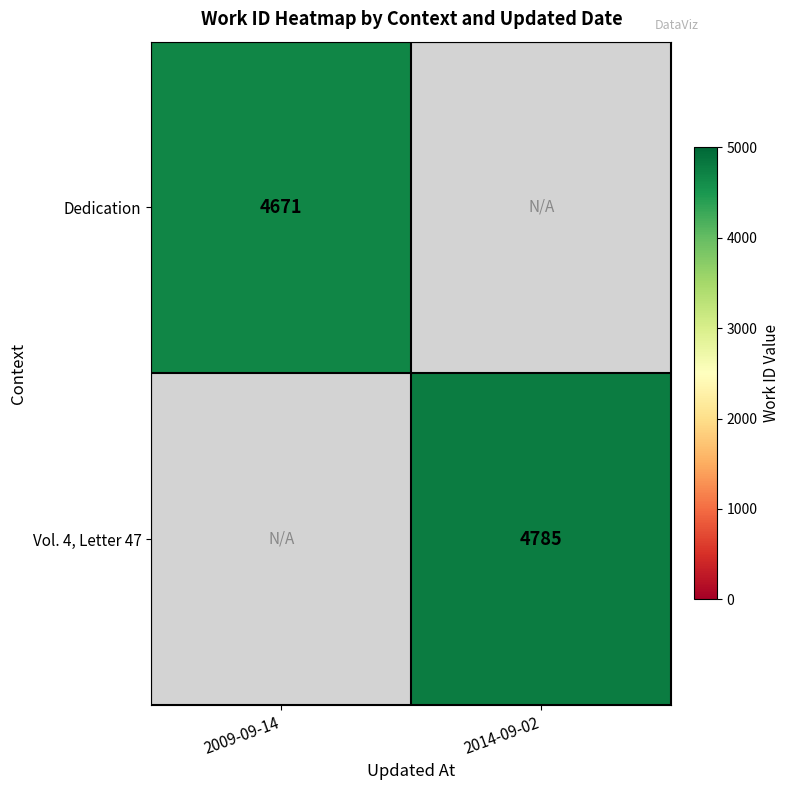

Is it true that Vol. 4, Letter 47 equals 2426.4 at 2014-09-02?

False